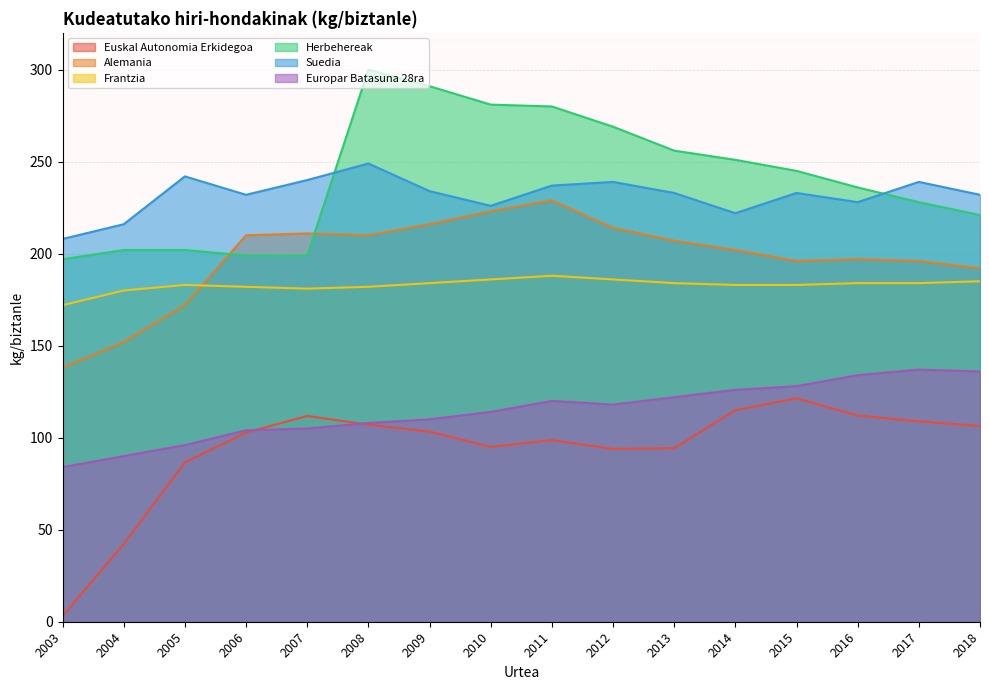

What is the value of the Suedia point at the 4th from the left?

232.0